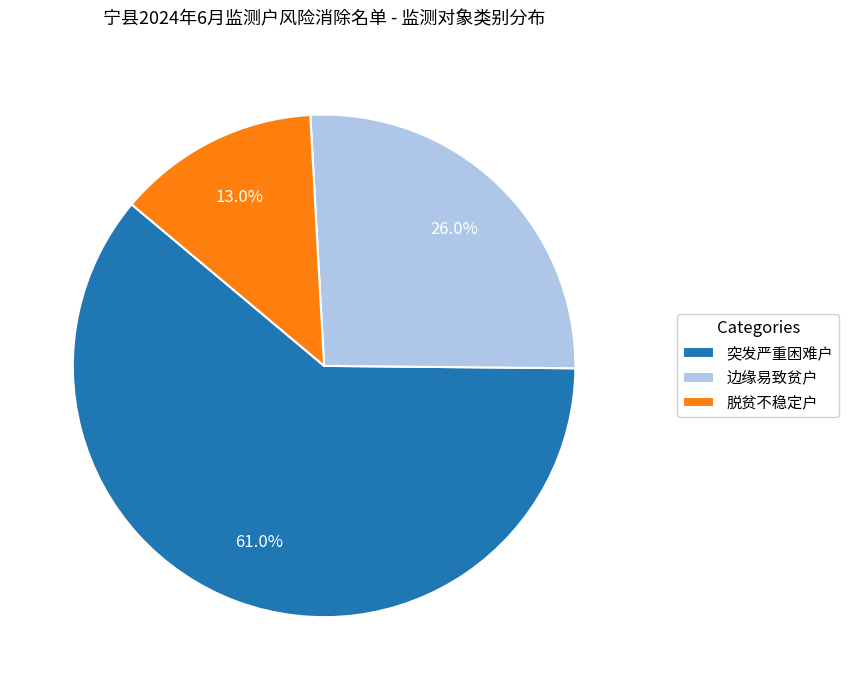

To the nearest percent, what is the average slice percentage?

33%